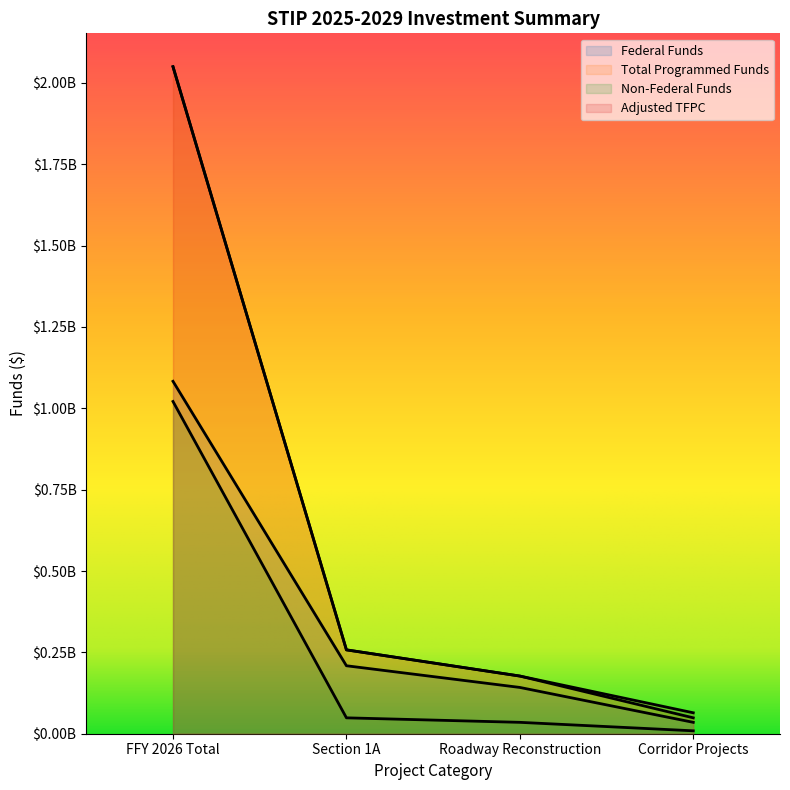

What is the sum of the Total Programmed Funds values at Corridor Projects and FFY 2026 Total?

2098736319.9